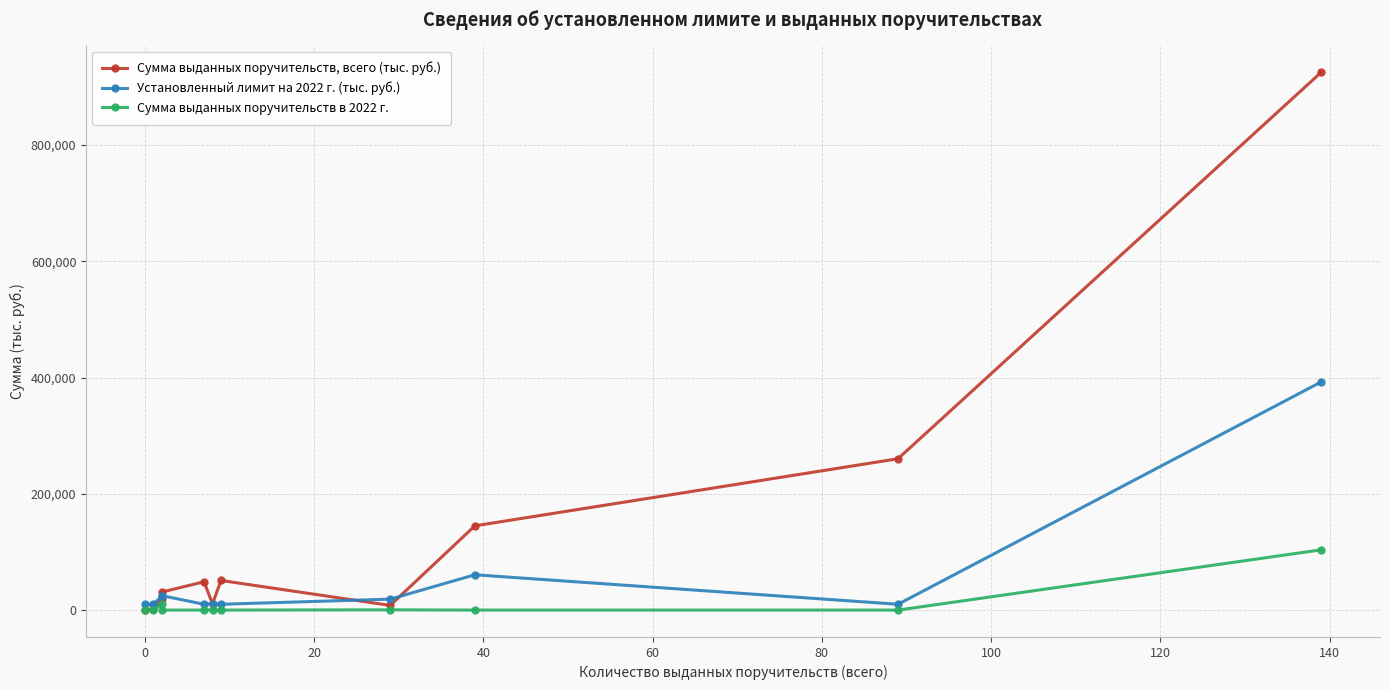

Reading left to right, extract all data points from this chart.

Сумма выданных поручительств, всего (тыс. руб.): 0.0	1108.0	19450.0	31000.0	48683.0	10640.0	50928.5	8045.0	144972.7	260403.3	925311.6
Установленный лимит на 2022 г. (тыс. руб.): 10000.0	10000.0	23444.5	24889.1	10000.0	11228.7	10000.0	18817.3	60769.0	10000.0	392558.5
Сумма выданных поручительств в 2022 г.: 0.0	0.0	9950.0	0.0	0.0	515.0	0.0	420.0	0.0	0.0	103650.0